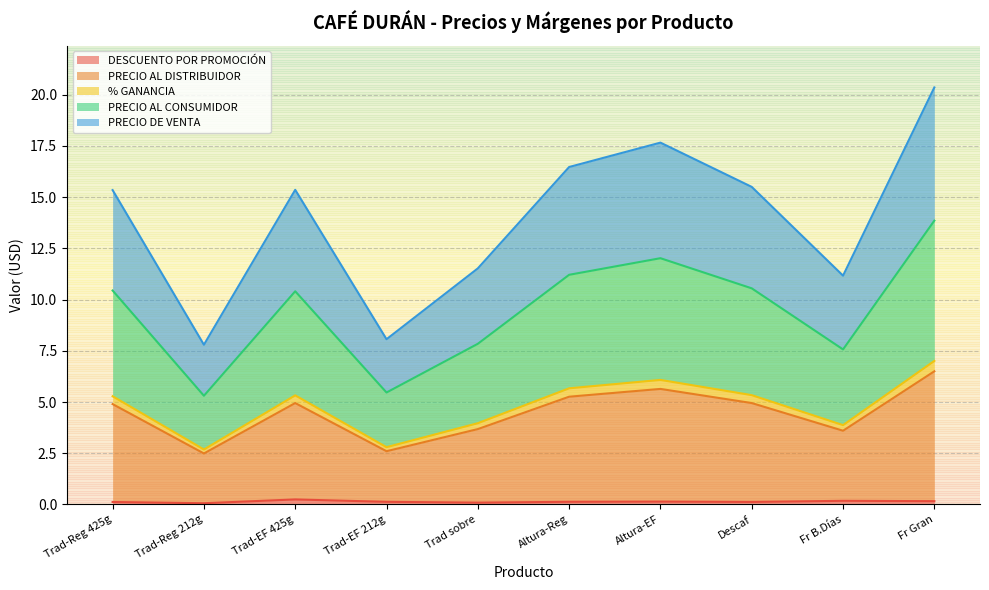

At which category is the sum across all series the highest?

Fr Gran